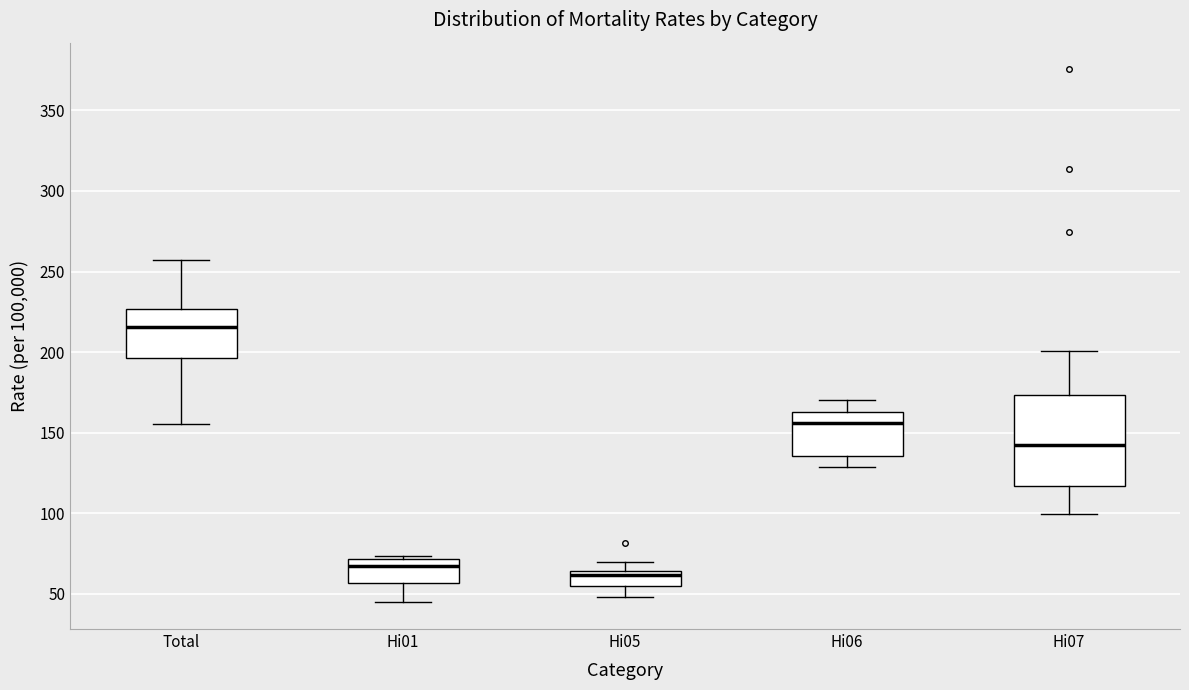

Which box's median line is the highest?

Total